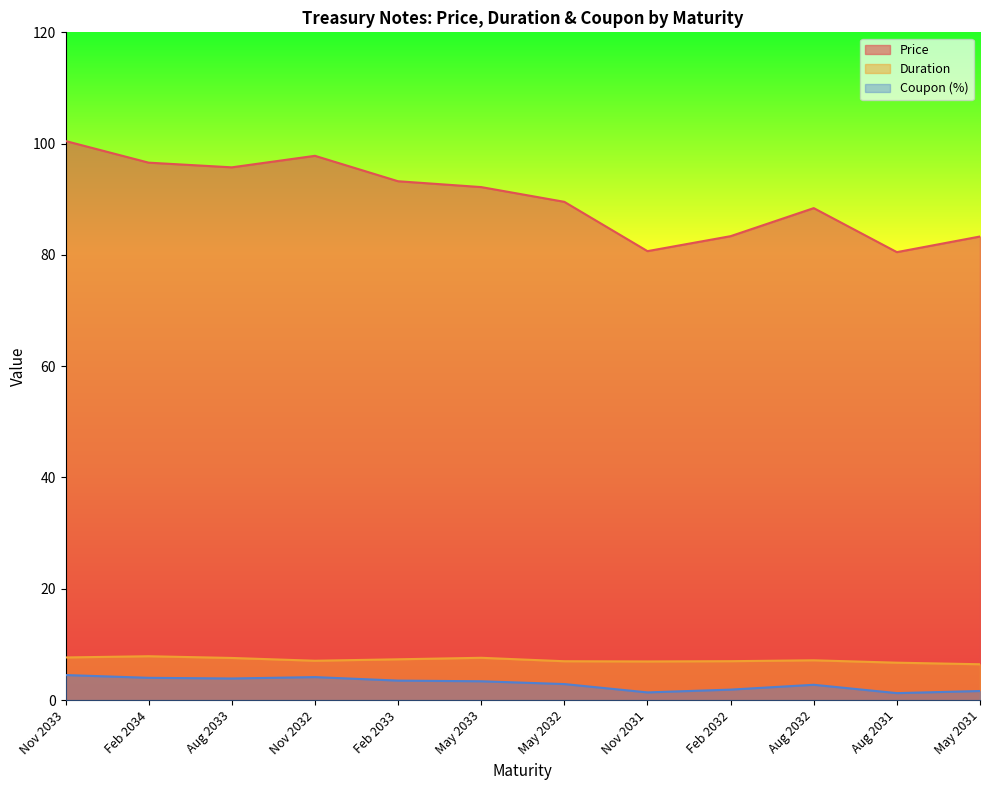

Does the chart display data point markers on the line(s)?

No